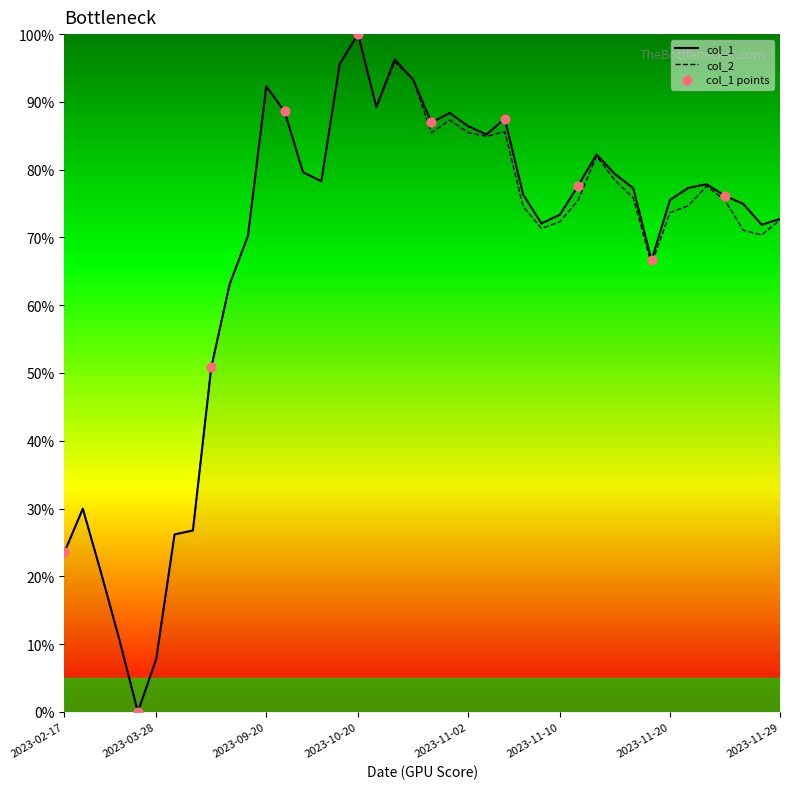

What is the greatest value displayed?

100.0